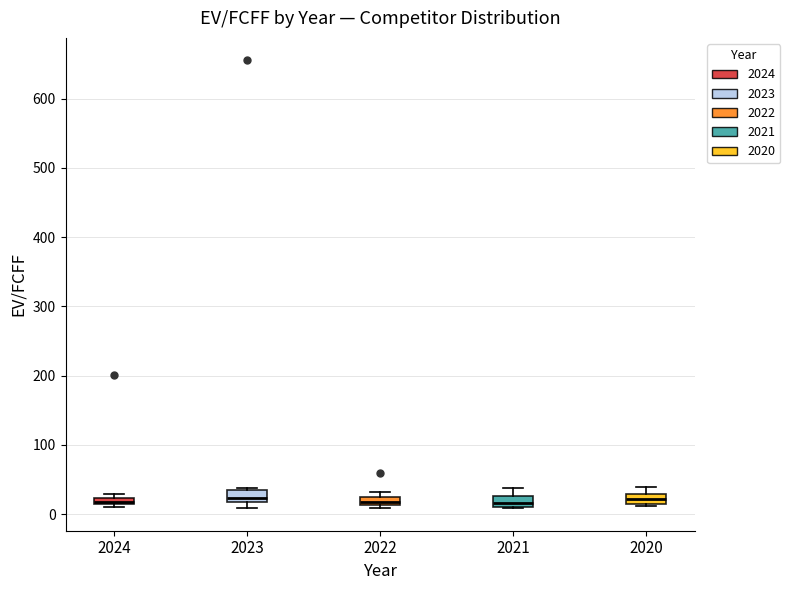

Where is the lower edge of the box at x = 2023 on the y-axis? The values are not printed on the chart, so give them approximately, as read against the axis.

20